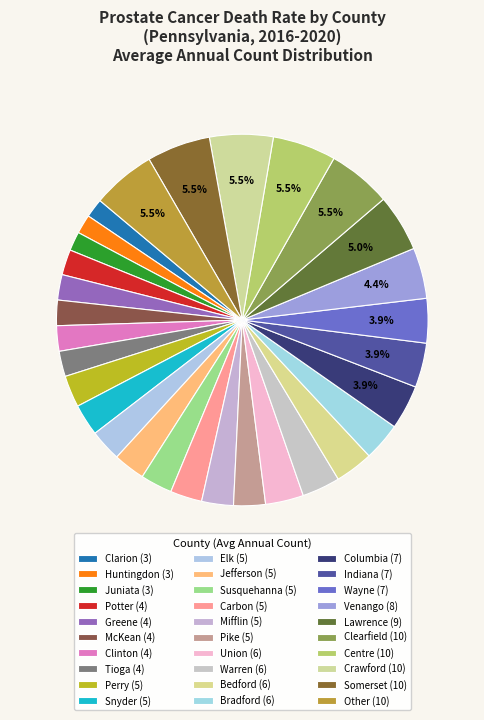

Is Warren the majority of the pie?

No